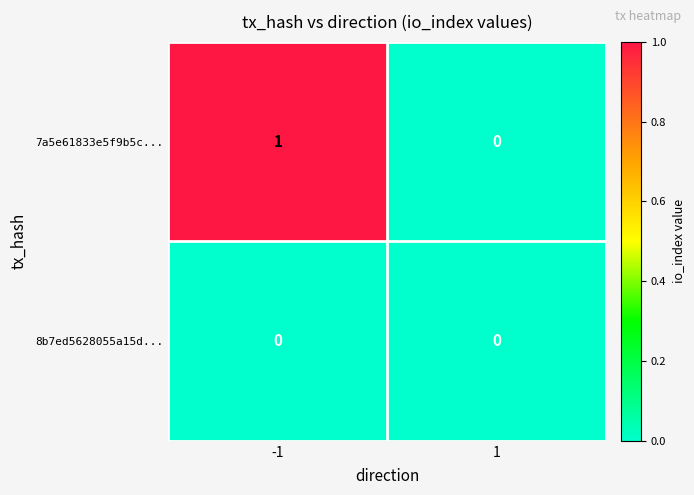

Reading right to left, extract all data points from this chart.

7a5e61833e5f9b5c...: 0	1
8b7ed5628055a15d...: 0	0